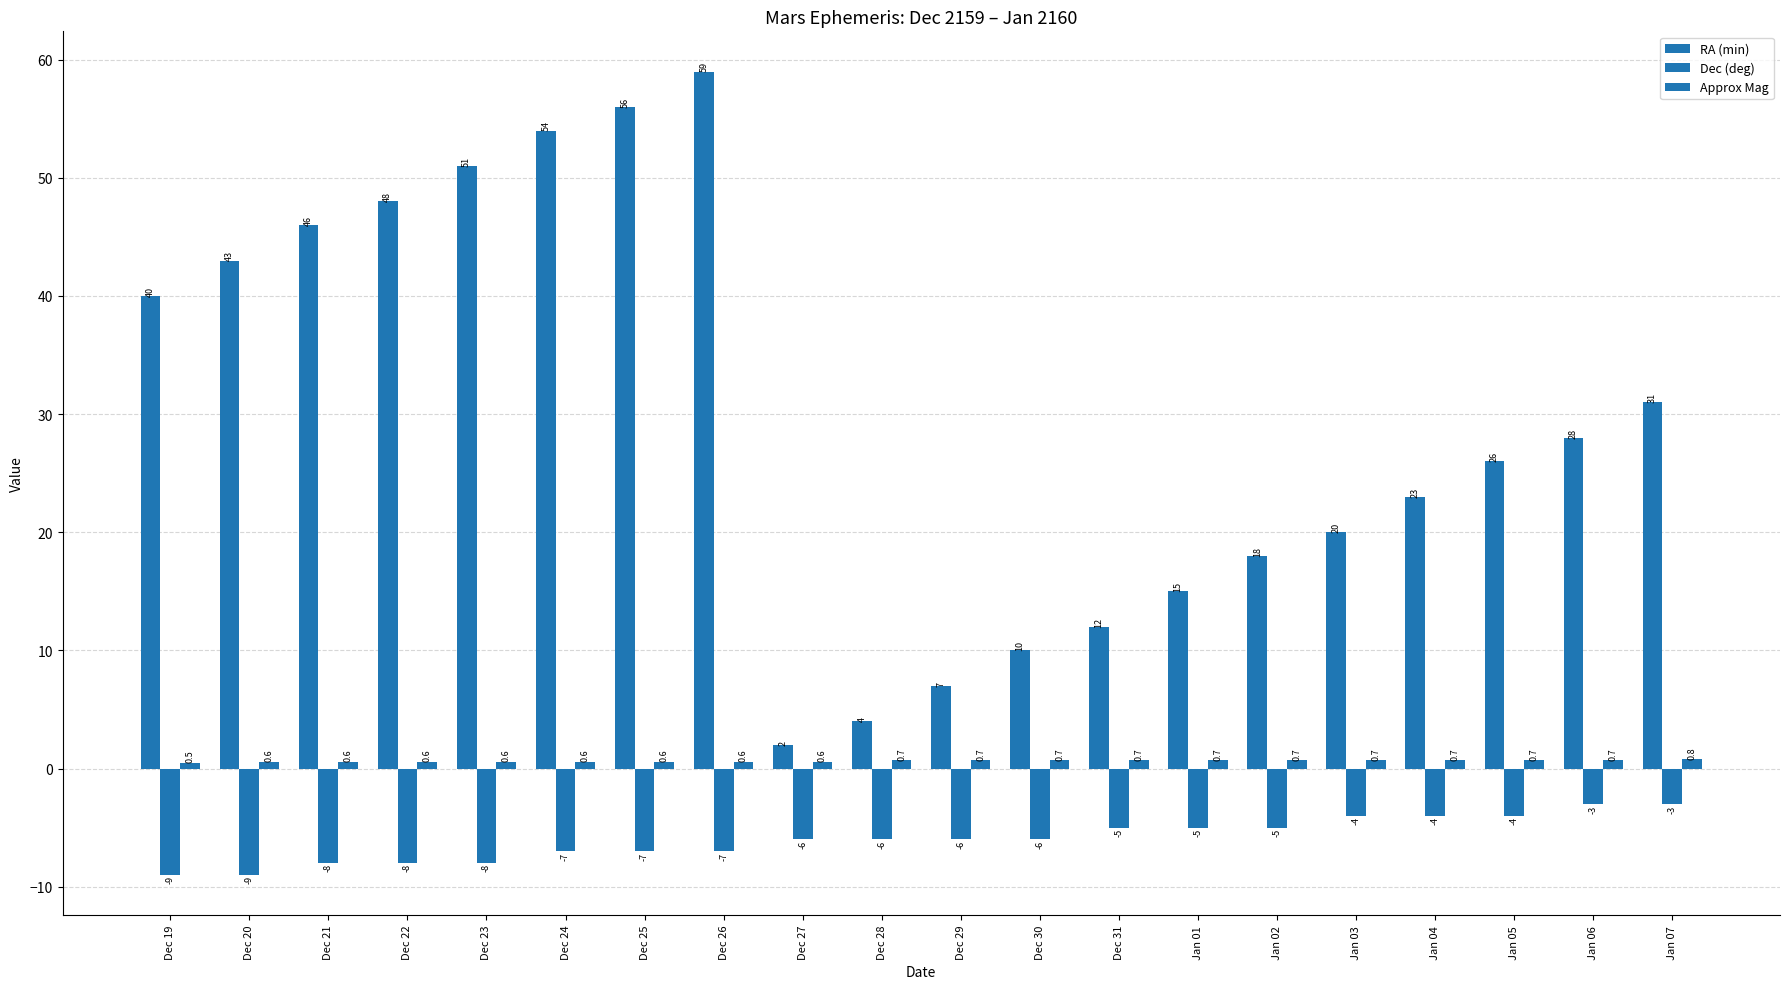

What is the label of the 12th bar from the left?

Dec 30